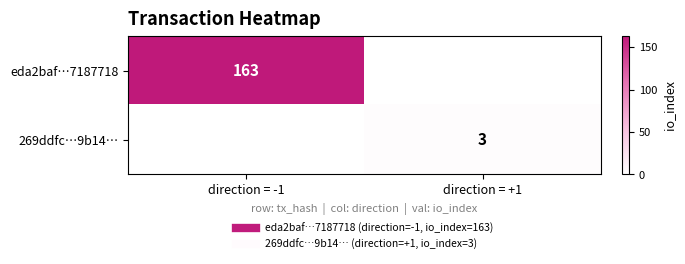

How many distinct data groups are displayed?

2